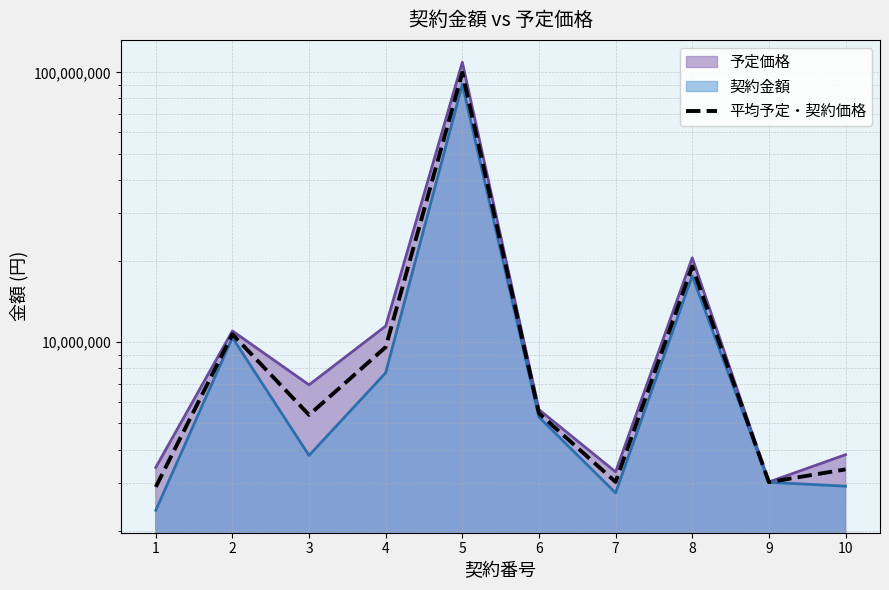

Reading left to right, transcribe all the data shown in this chart.

1=2907822.5	2=10699117.0	3=5375268.0	4=9586775.0	5=99575441.0	6=5449660.0	7=3034905.5	8=19065318.0	9=3028877.5	10=3377091.5